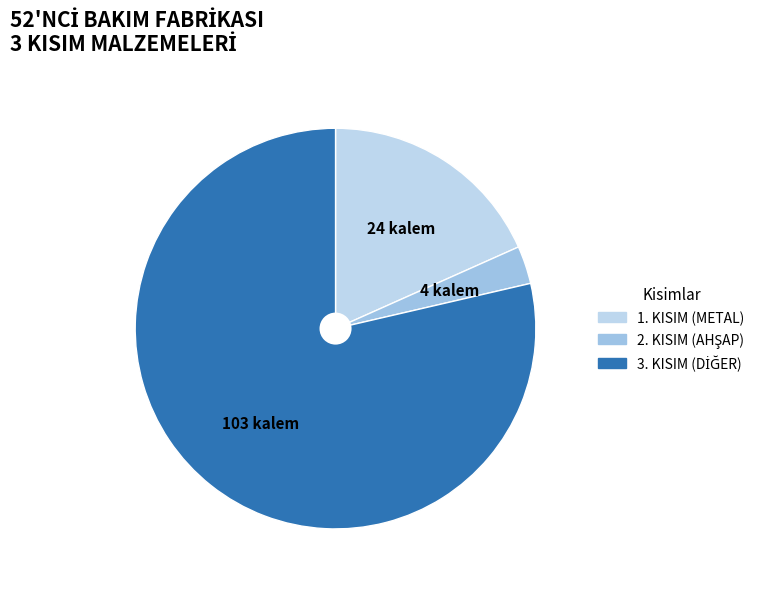

To the nearest percent, what is the combined percentage of 1. KISIM and 3. KISIM?

97%